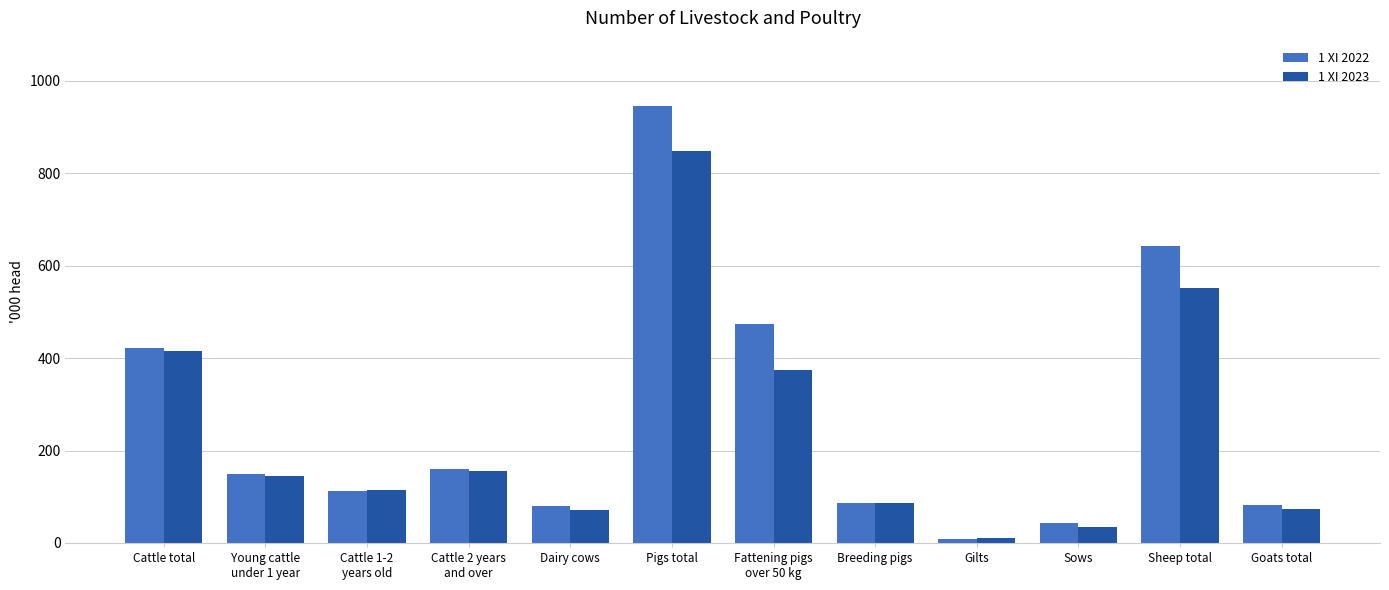

What is the label of the 2nd bar from the left?

Young cattle
under 1 year